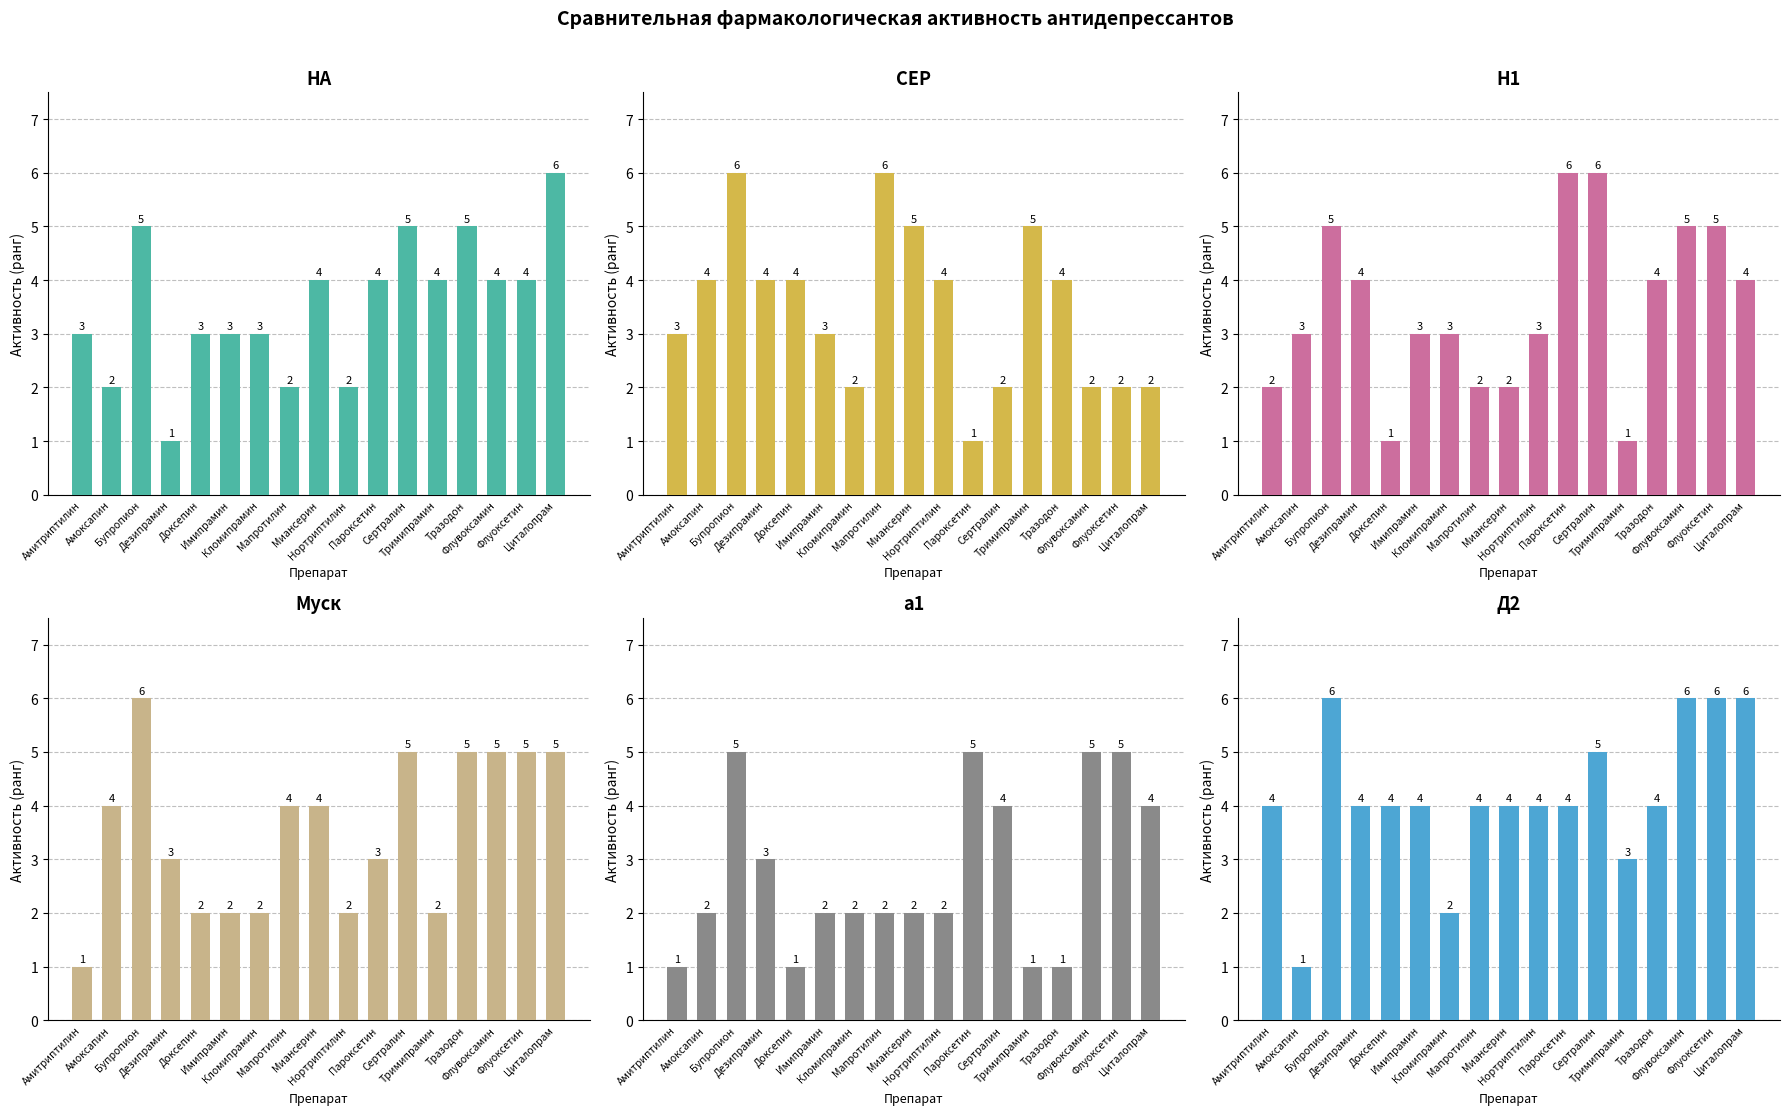

What is the sum of all Н1 values?

59